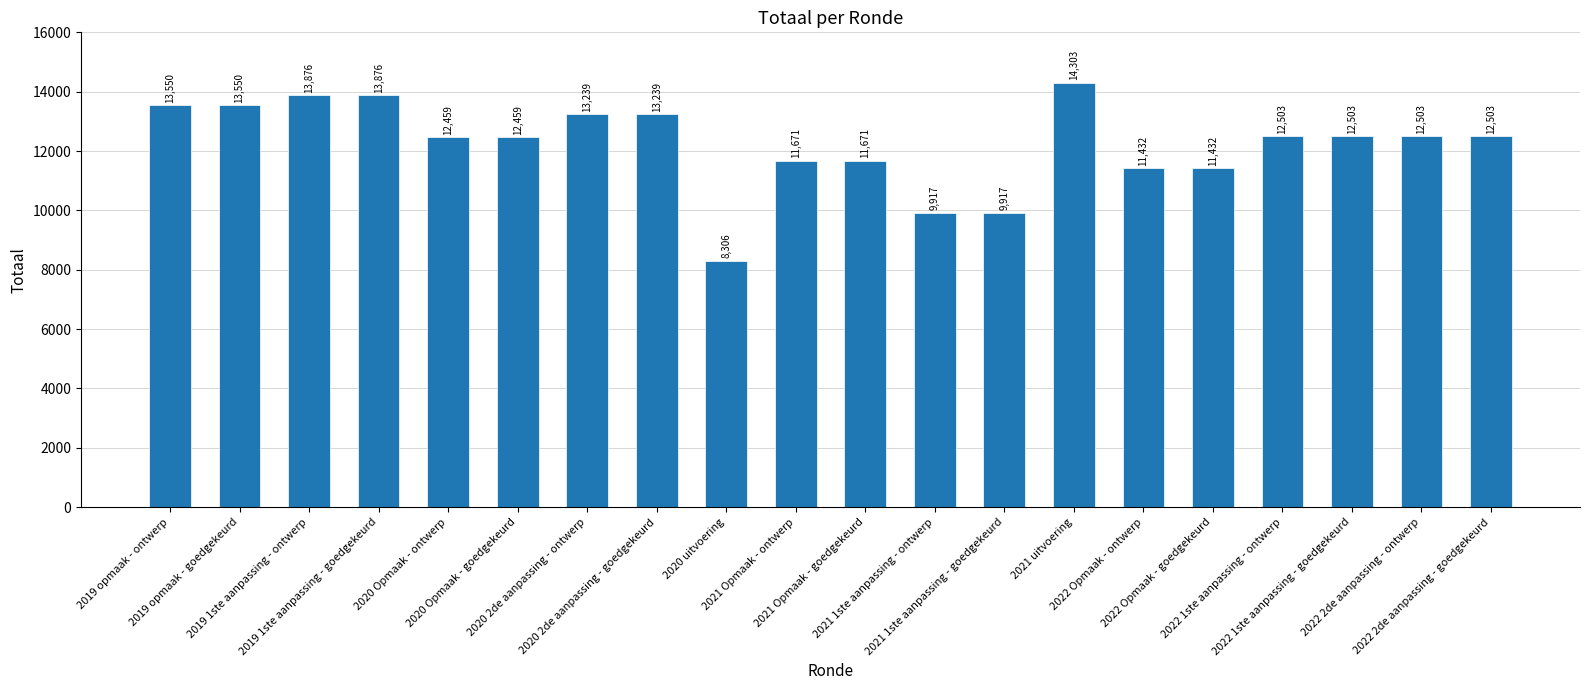

What is the difference between the values at 2019 opmaak - goedgekeurd and 2020 uitvoering?

5244